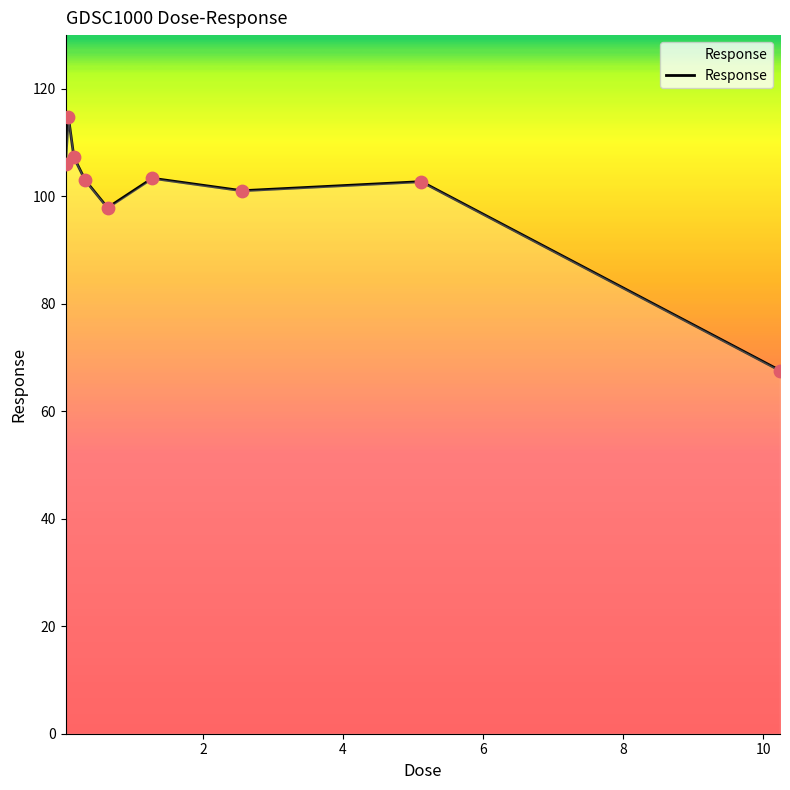

What is the greatest value displayed?

114.8